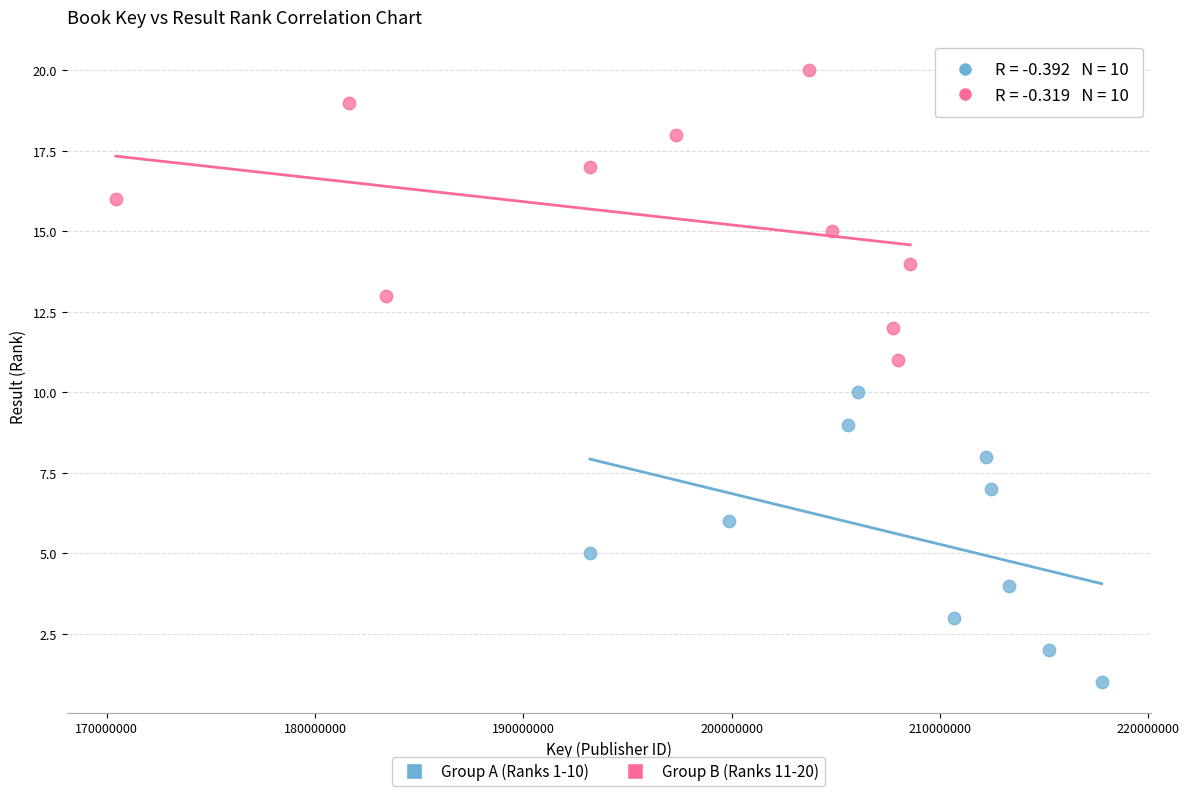

Which series contains the highest Y value?

Group B (Ranks 11-20)